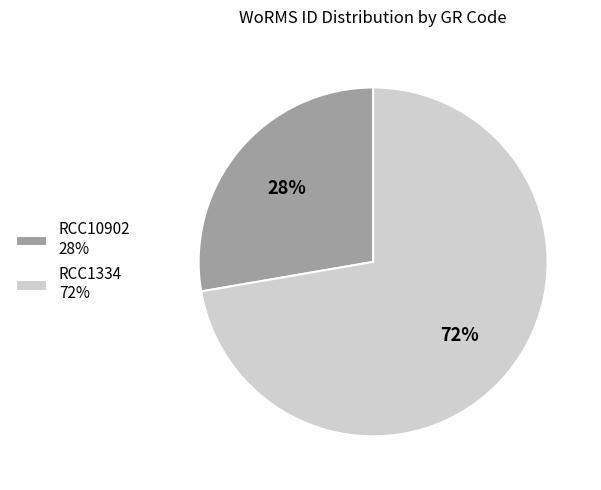

True or false: RCC1334 accounts for 60% of the total.

False